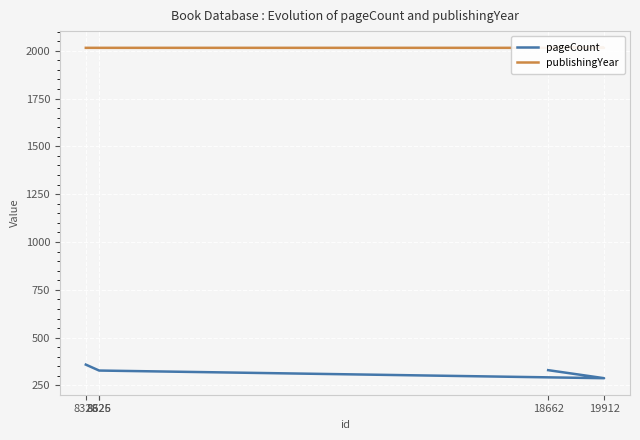

Where does the pageCount series first go above 328?

8328